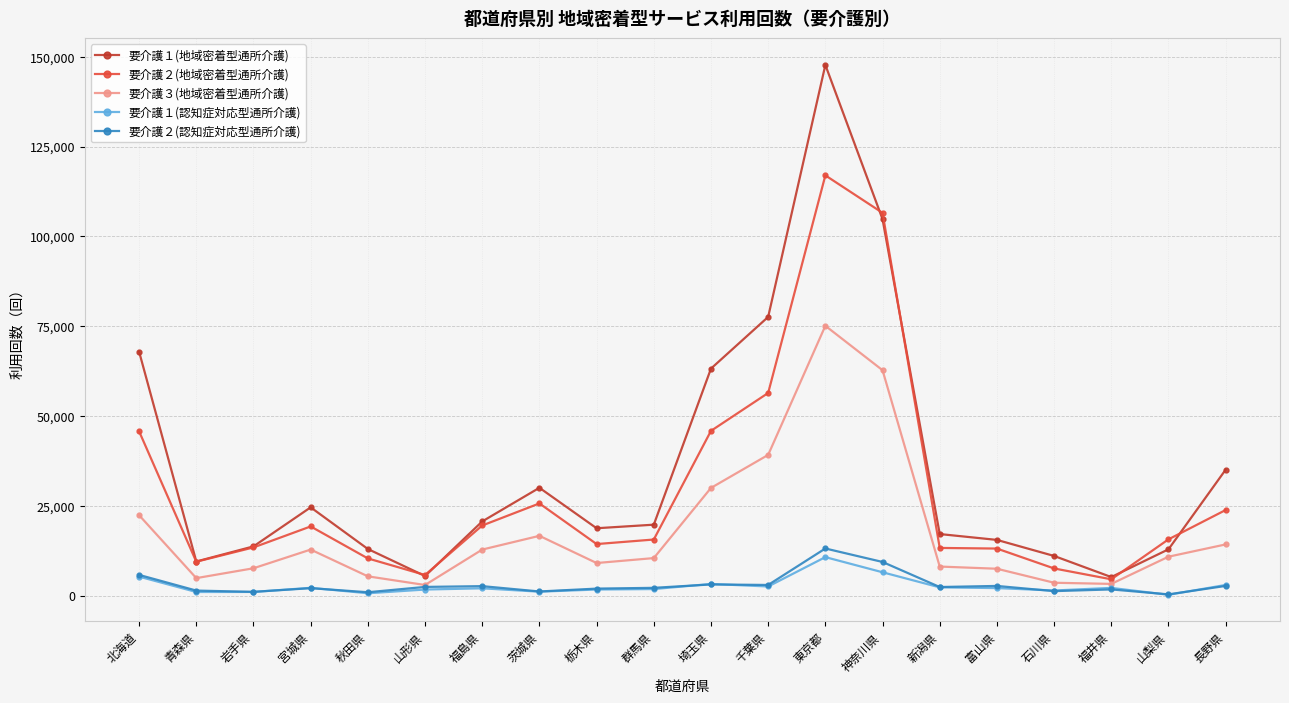

True or false: 要介護３(地域密着型通所介護) has more than 0 points higher than both neighbors.

True